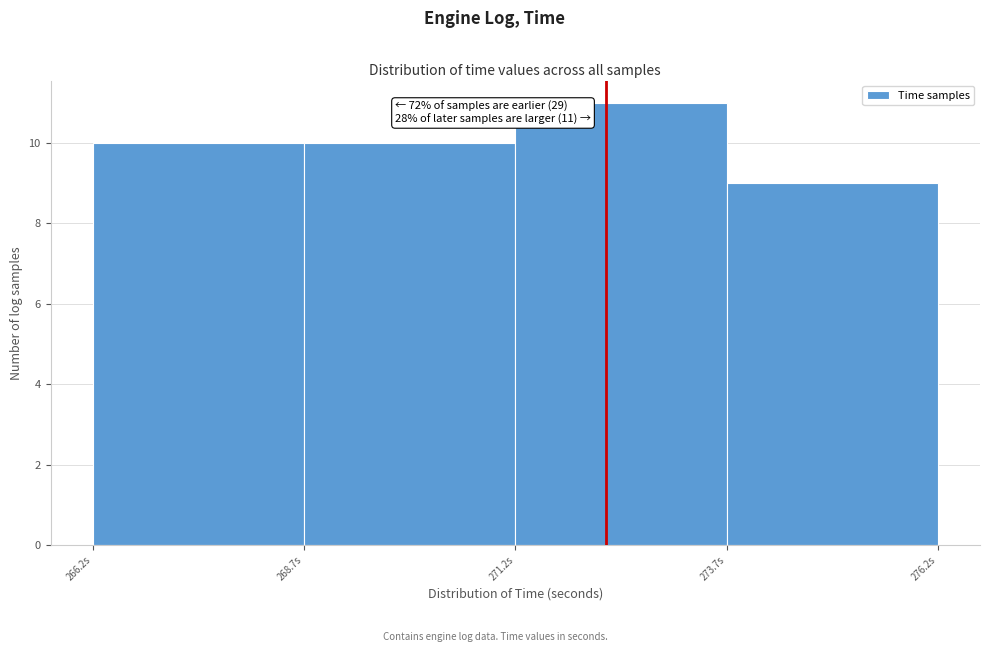

Over which range of the x-axis is the bar tallest?

271.0 to 273.5